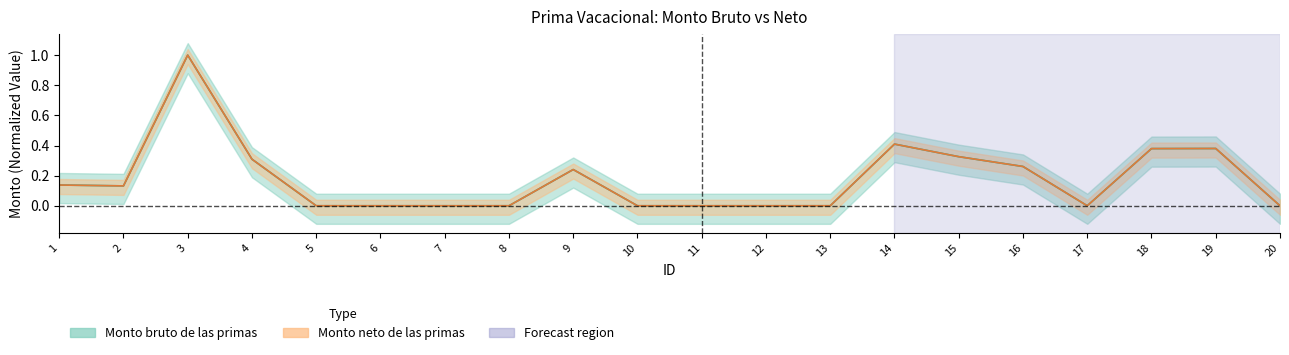

Which series has the largest range (max minus min)?

Monto bruto de las primas